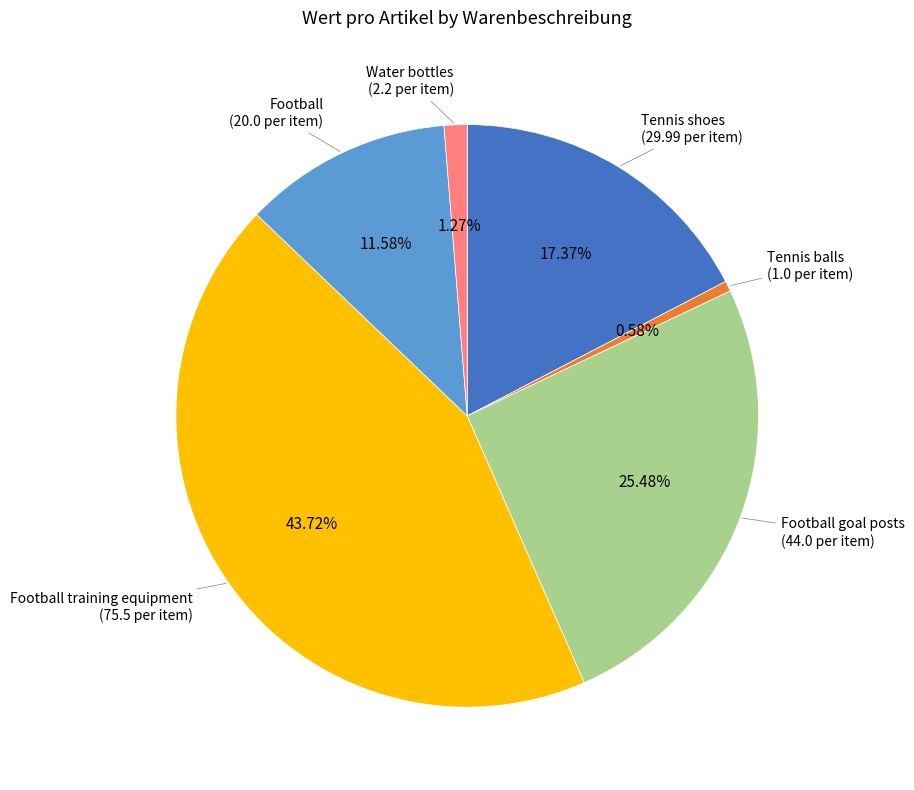

How many slices are in this pie chart?

6